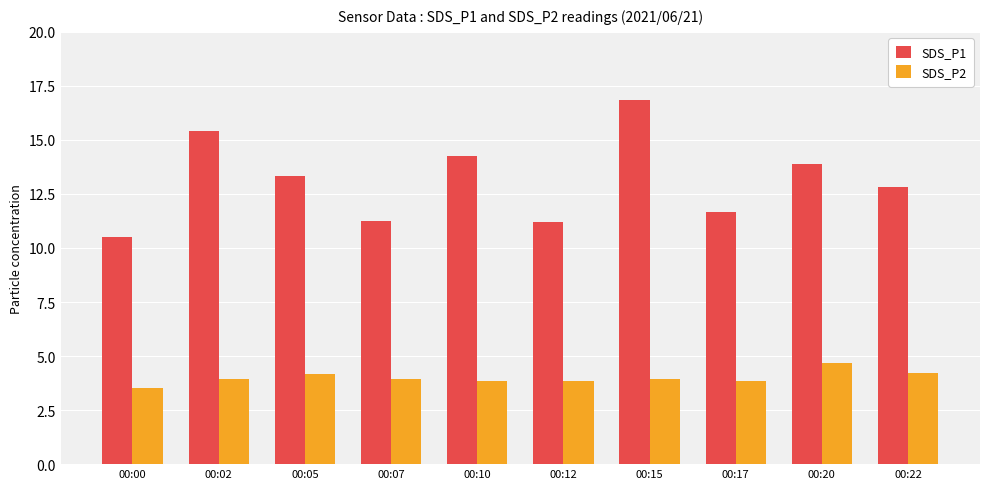

Rank the series at 00:02 from highest to lowest value.

SDS_P1, SDS_P2